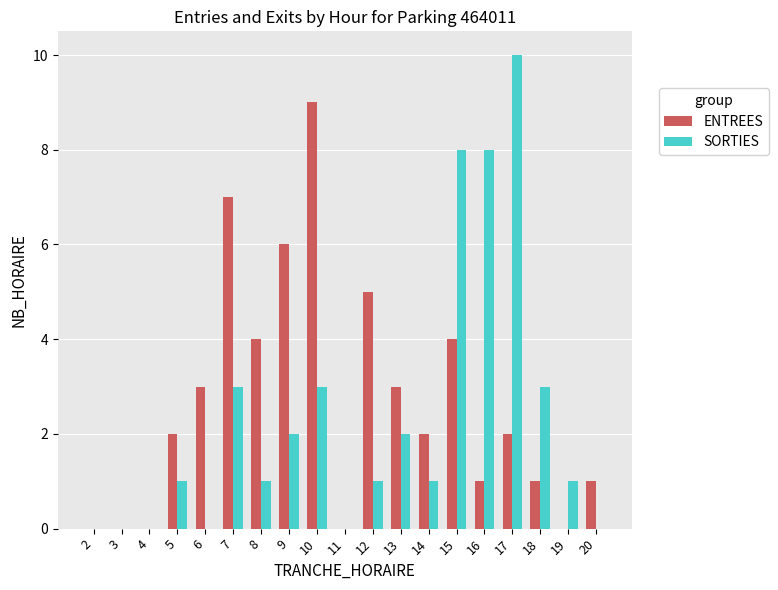

What is the average value of the SORTIES series?

2